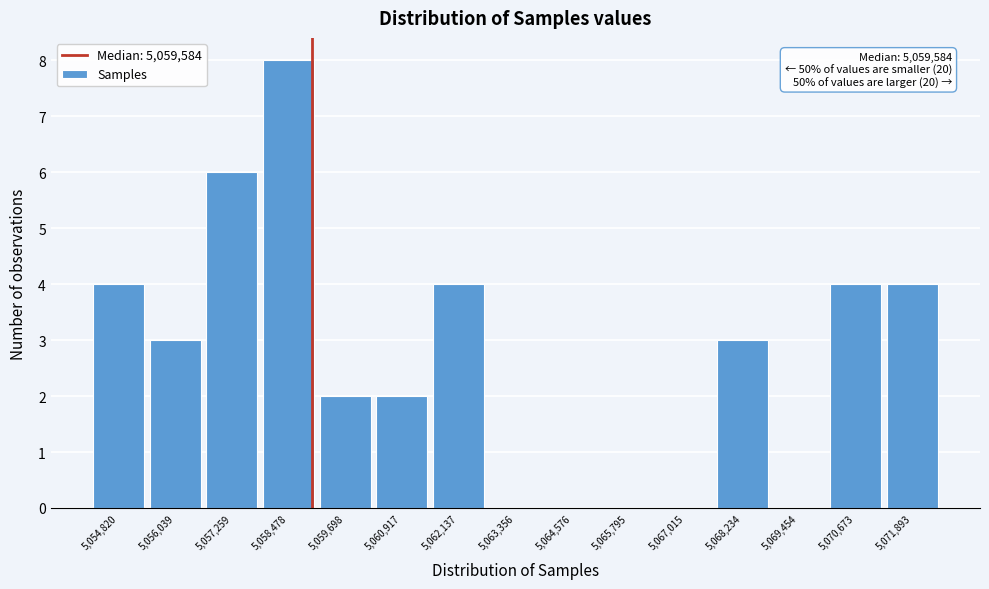

Reading left to right, extract all data points from this chart.

5,054,820=4	5,056,039=3	5,057,259=6	5,058,478=8	5,059,698=2	5,060,917=2	5,062,137=4	5,063,356=0	5,064,576=0	5,065,795=0	5,067,015=0	5,068,234=3	5,069,454=0	5,070,673=4	5,071,893=4